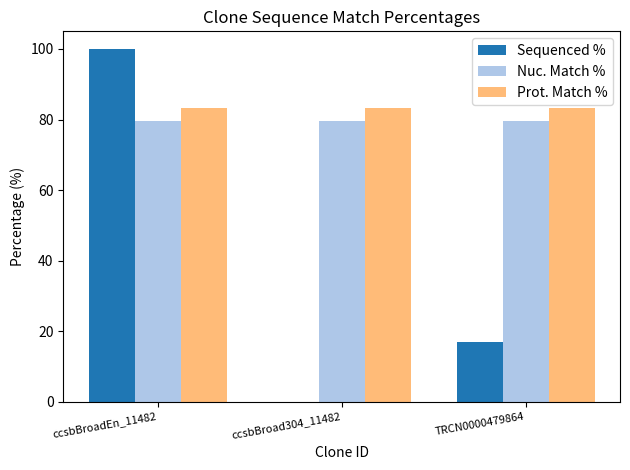

What is the highest value of the Prot. Match % series?

83.2